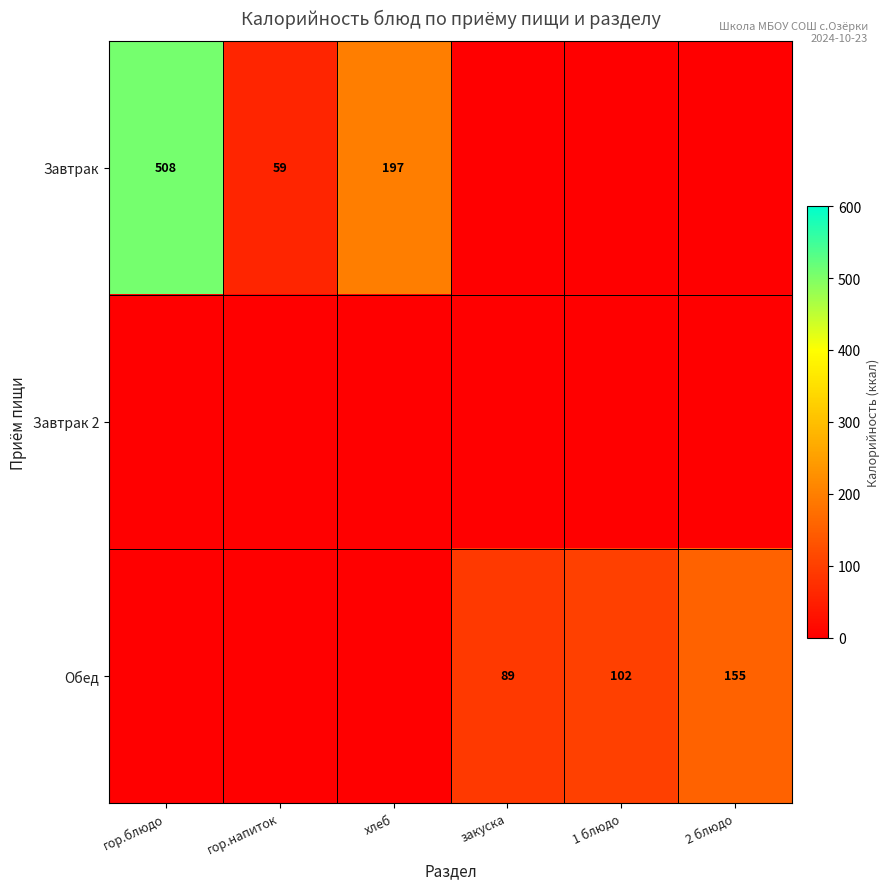

What is the sum of the Завтрак values at гор.напиток and хлеб?

256